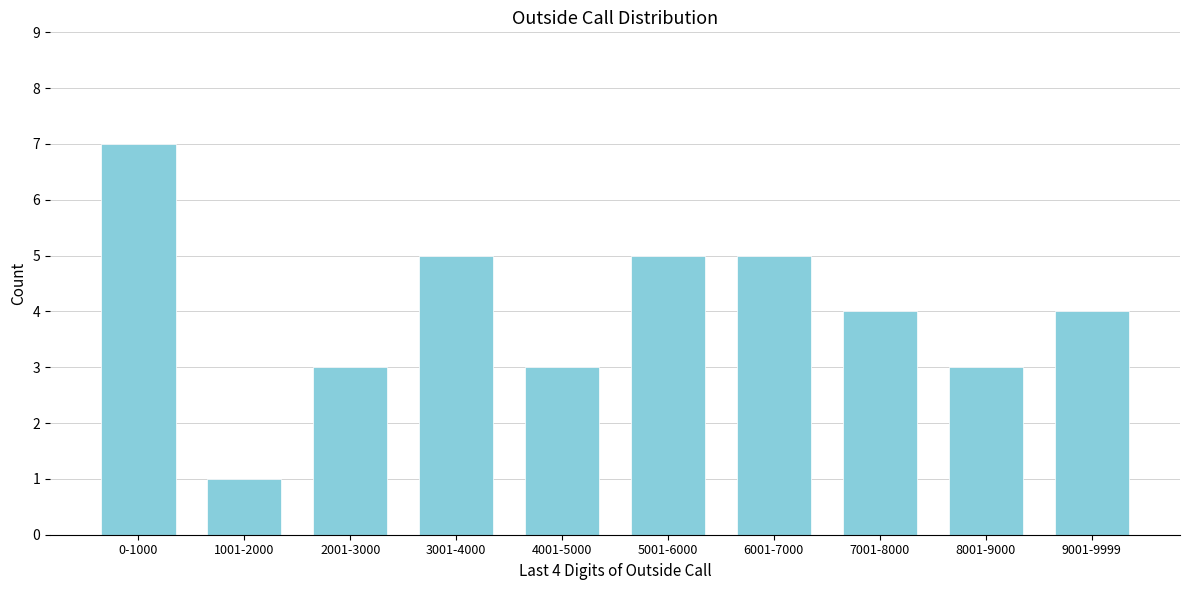

Reading left to right, list all the values displayed in this chart.

7	1	3	5	3	5	5	4	3	4